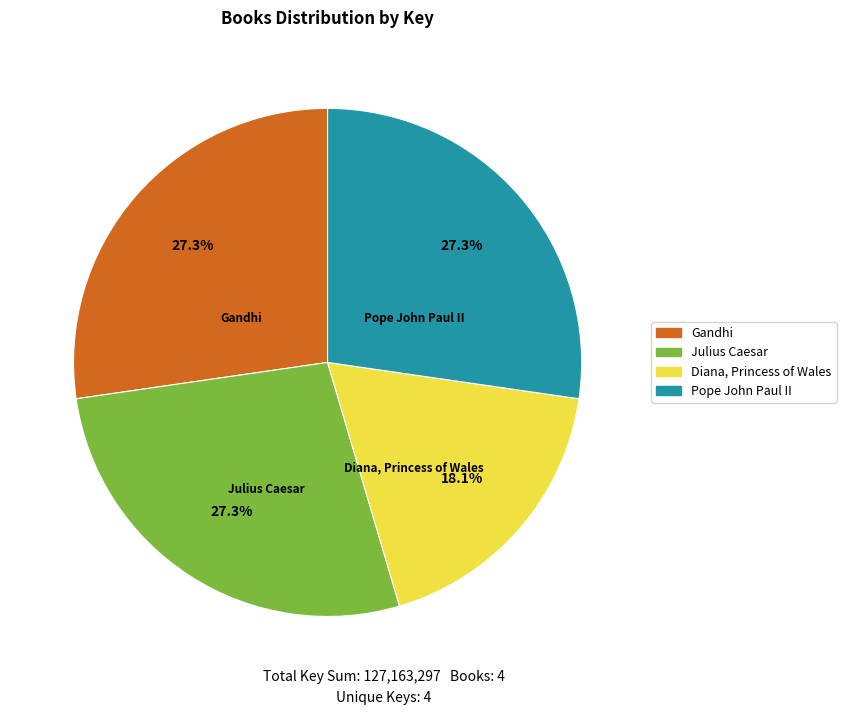

How many segments does this pie chart have?

4